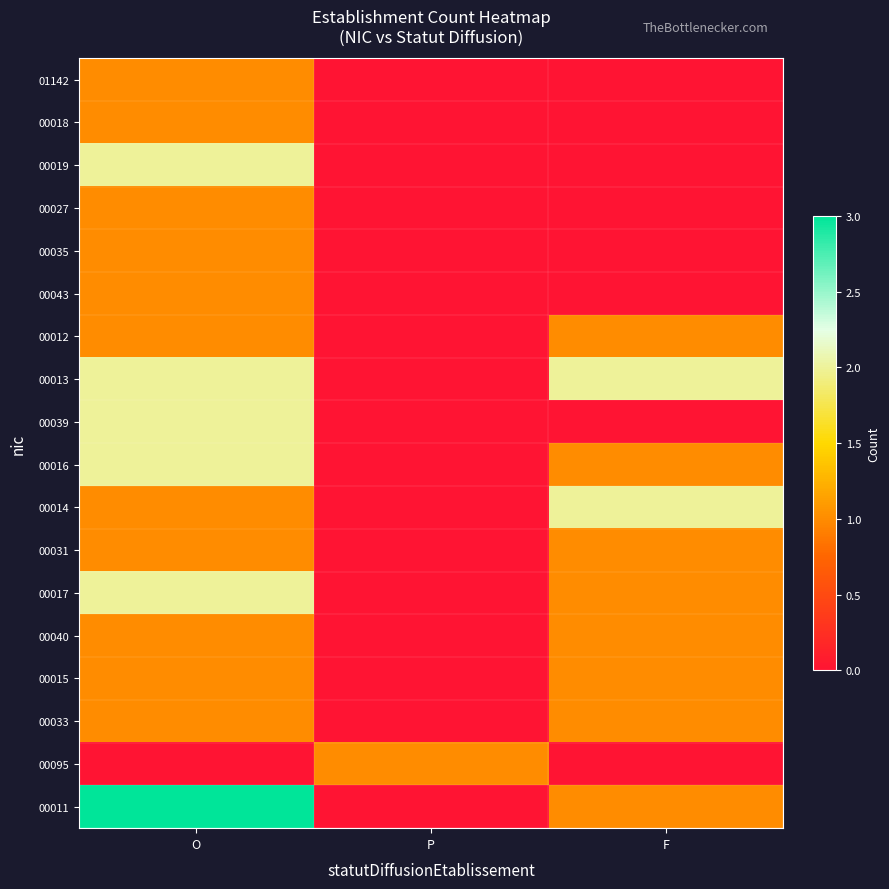

Which series has the largest total across all categories?

00013